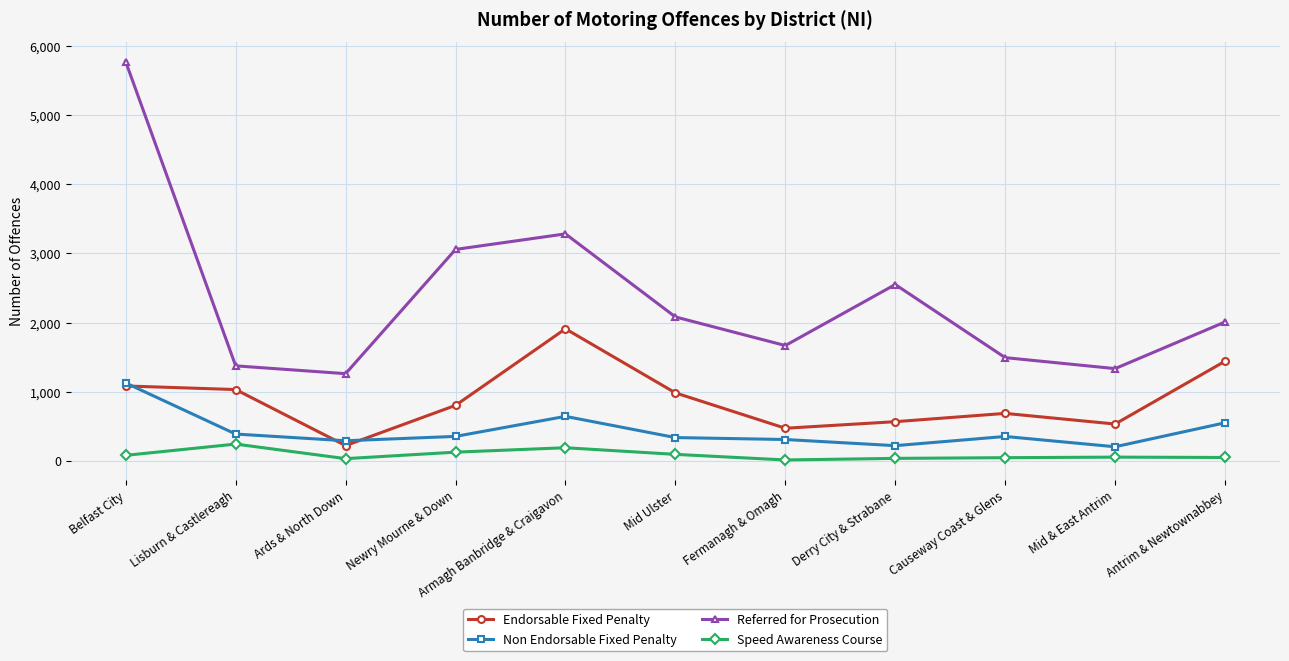

Between Lisburn & Castlereagh and Ards & North Down, which series saw the biggest shift?

Endorsable Fixed Penalty